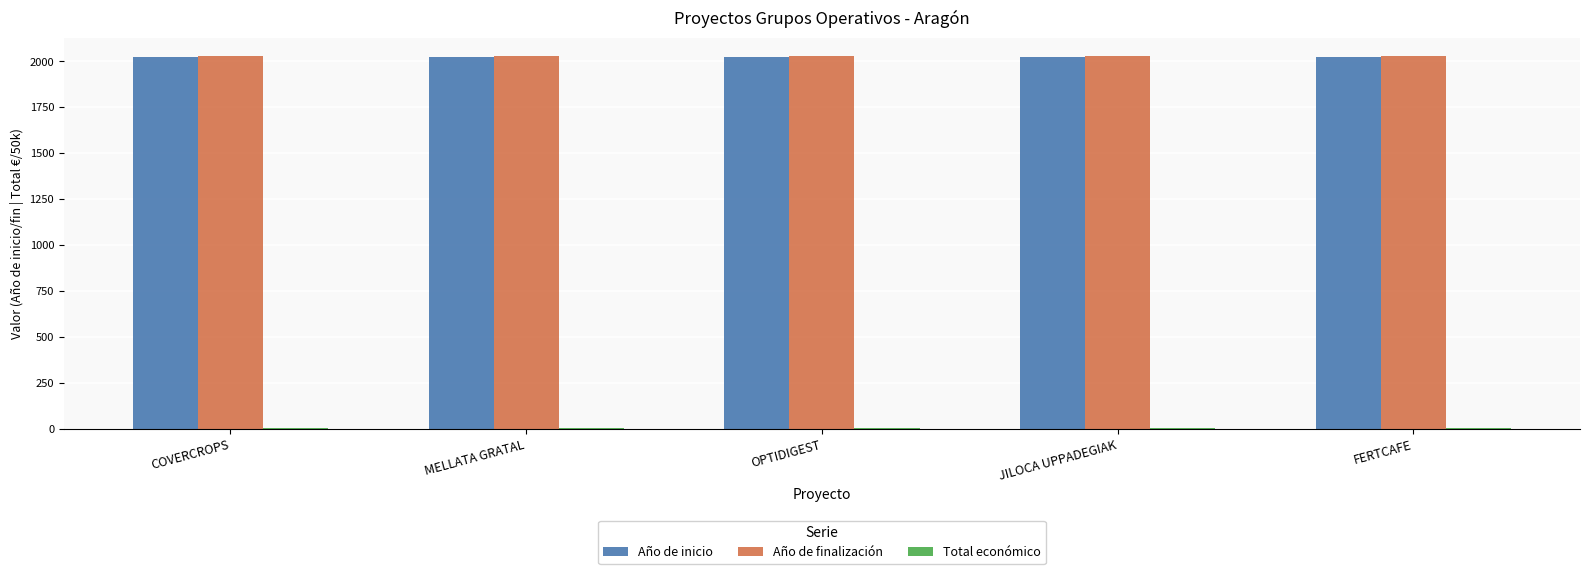

What is the maximum value shown in the chart?

2027.0